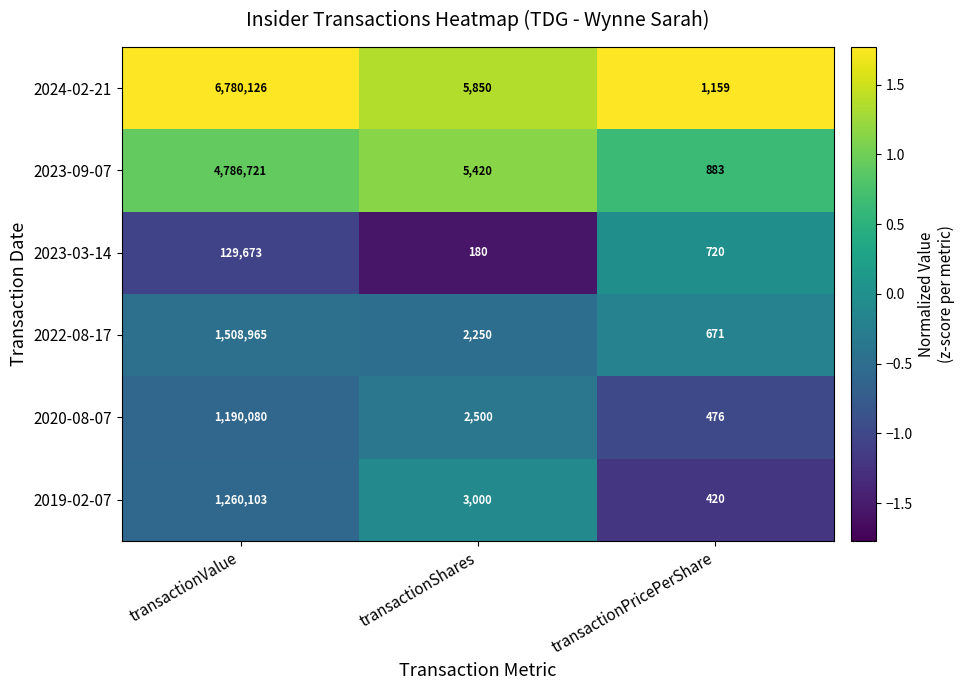

Reading right to left, transcribe all the data shown in this chart.

2024-02-21: 1159	5850	6780126
2023-09-07: 883	5420	4786721
2023-03-14: 720	180	129673
2022-08-17: 671	2250	1508965
2020-08-07: 476	2500	1190080
2019-02-07: 420	3000	1260103